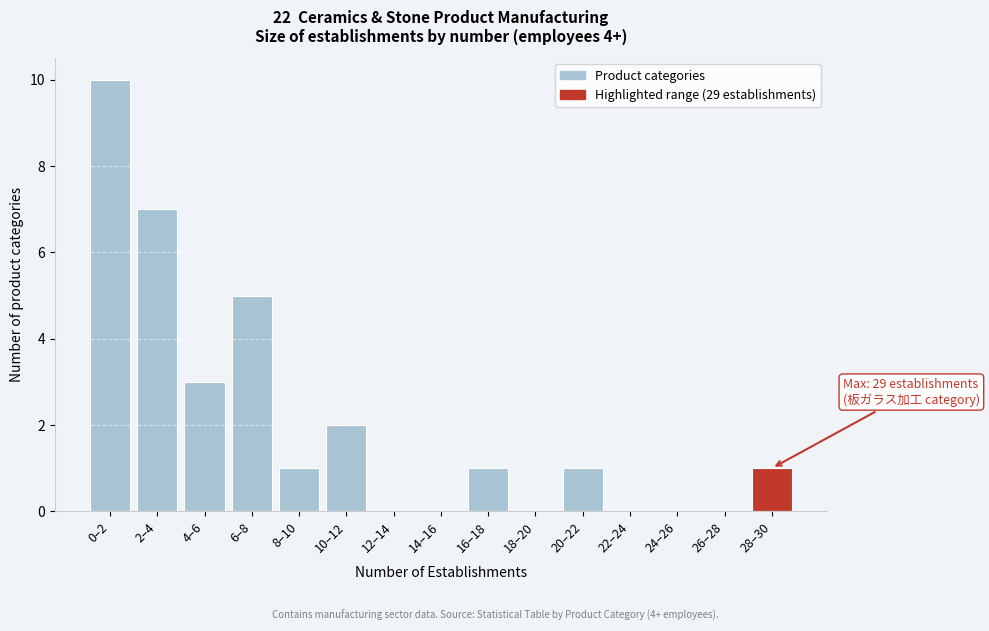

Reading left to right, transcribe all the data shown in this chart.

0–2=10	2–4=7	4–6=3	6–8=5	8–10=1	10–12=2	12–14=0	14–16=0	16–18=1	18–20=0	20–22=1	22–24=0	24–26=0	26–28=0	28–30=1